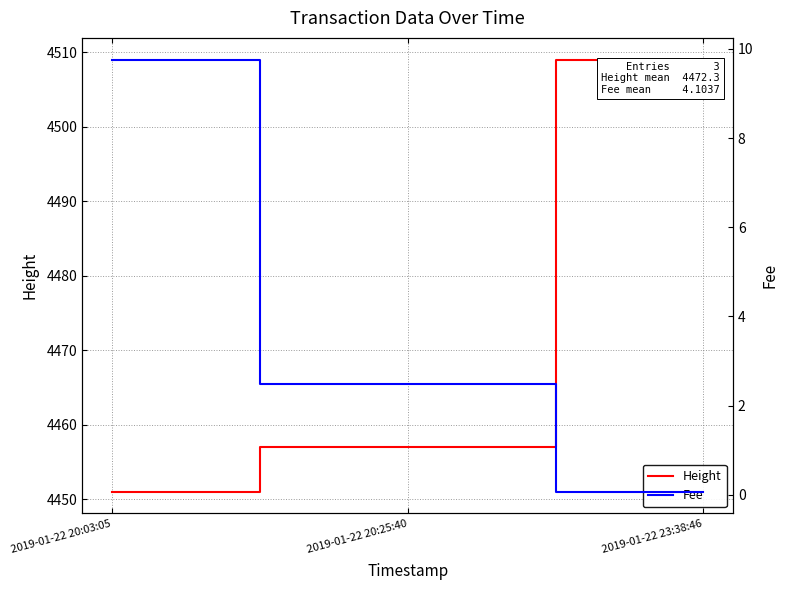

Reading left to right, extract all data points from this chart.

Height: 2019-01-22 20:03:05=4451.0	2019-01-22 20:25:40=4457.0	2019-01-22 23:38:46=4509.0
Fee: 2019-01-22 20:03:05=9.8	2019-01-22 20:25:40=2.5	2019-01-22 23:38:46=0.1